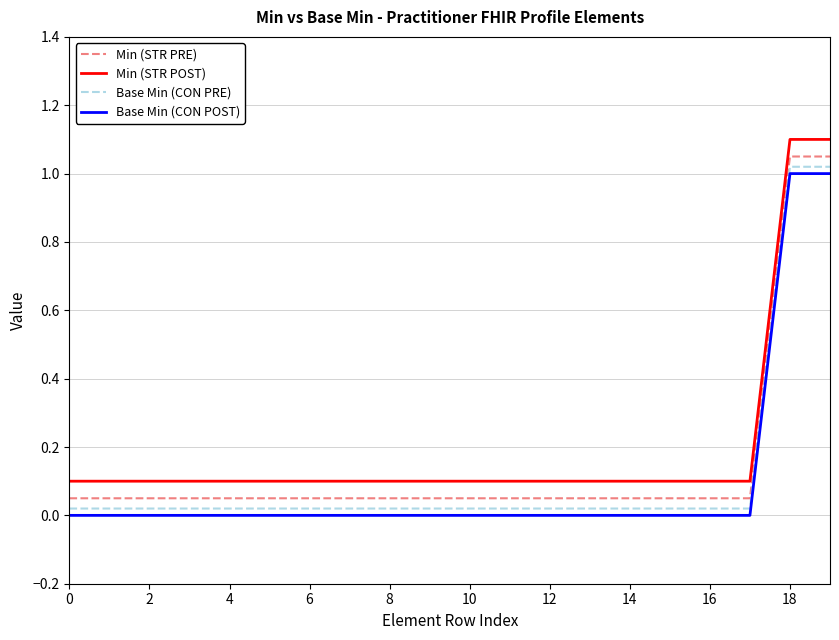

Rank the series by their maximum value, from highest to lowest.

Min (STR POST), Min (STR PRE), Base Min (CON PRE), Base Min (CON POST)